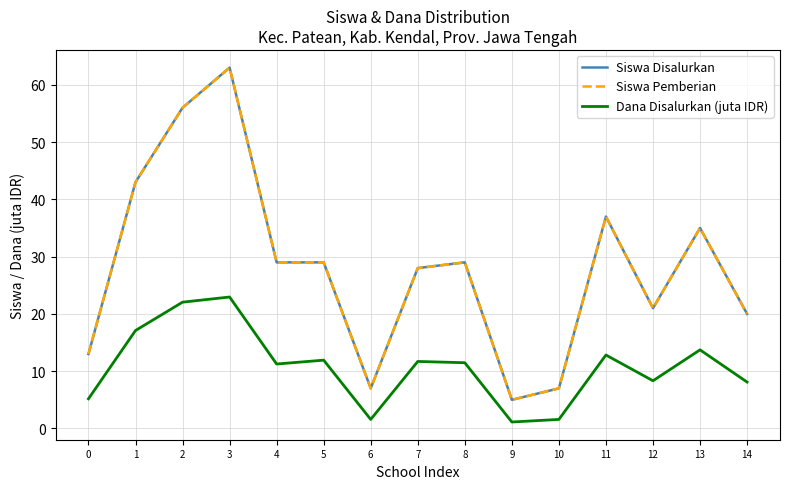

Does the chart display data point markers on the line(s)?

No